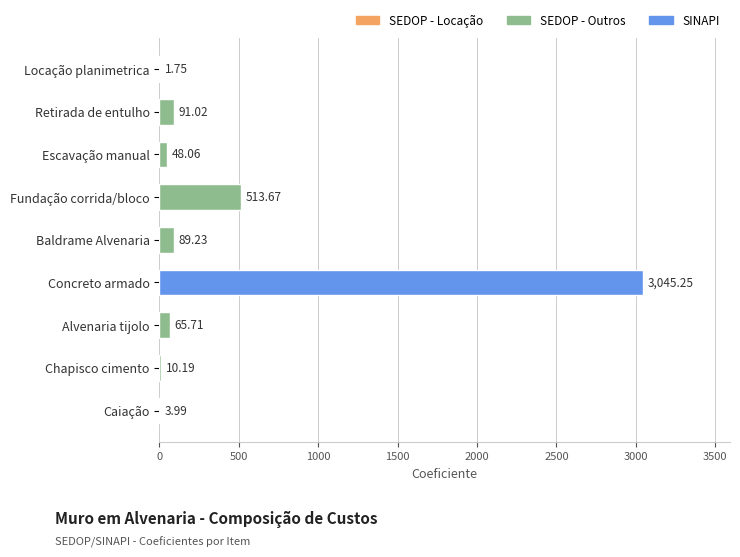

Which category has the highest value across all series?

Concreto armado